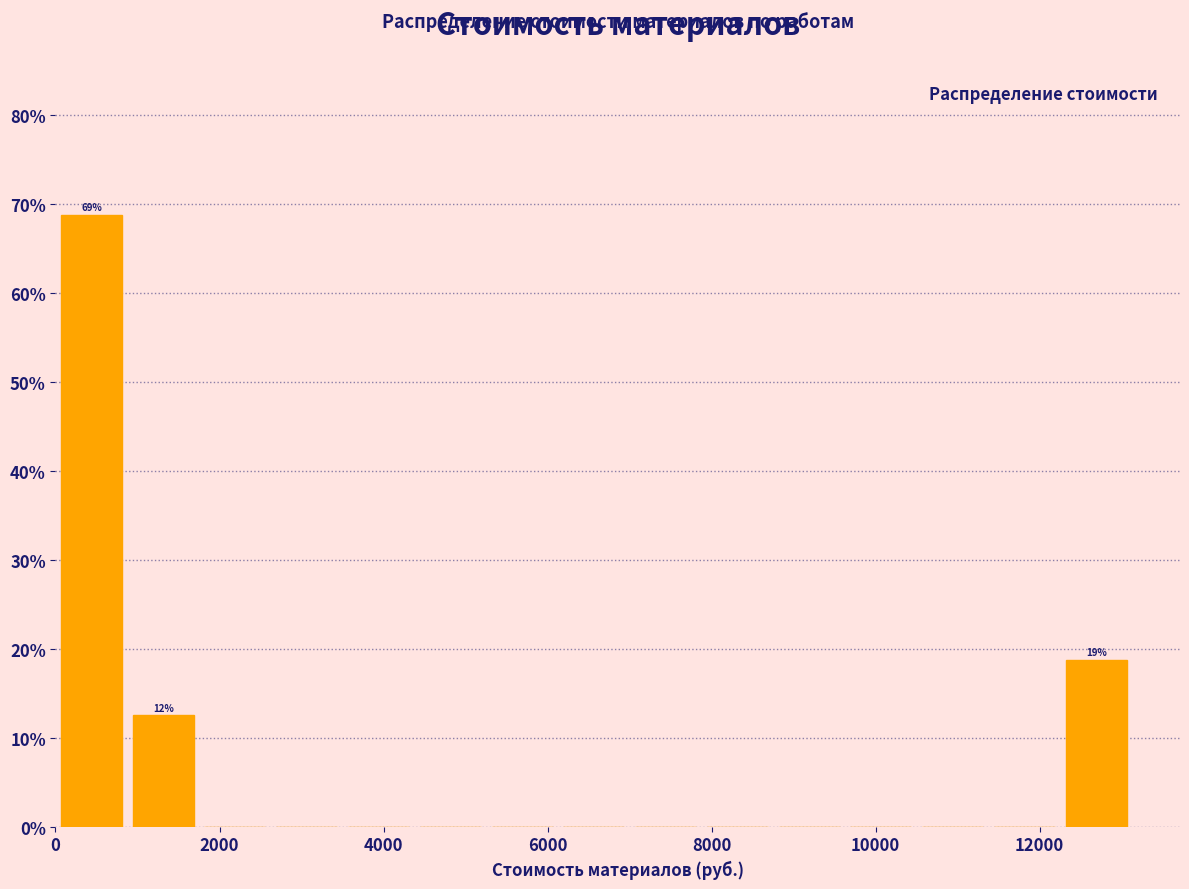

Which range on the x-axis has the tallest bar?

0 to 800